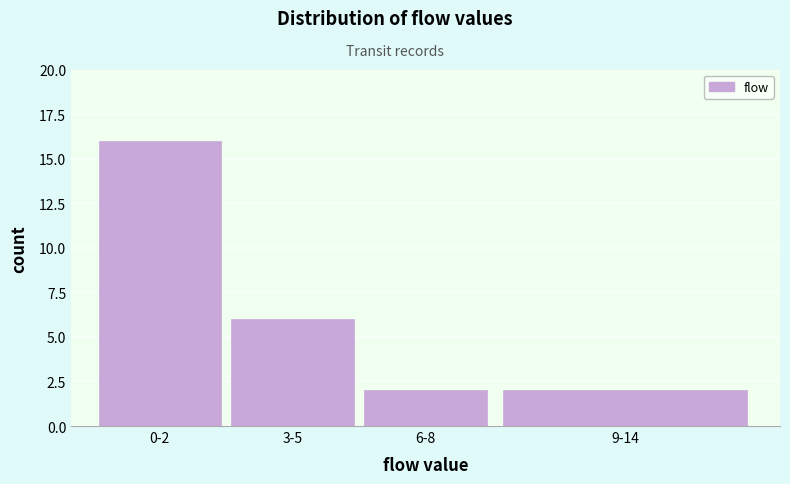

Reading left to right, extract all data points from this chart.

0-2=16	3-5=6	6-8=2	9-14=2